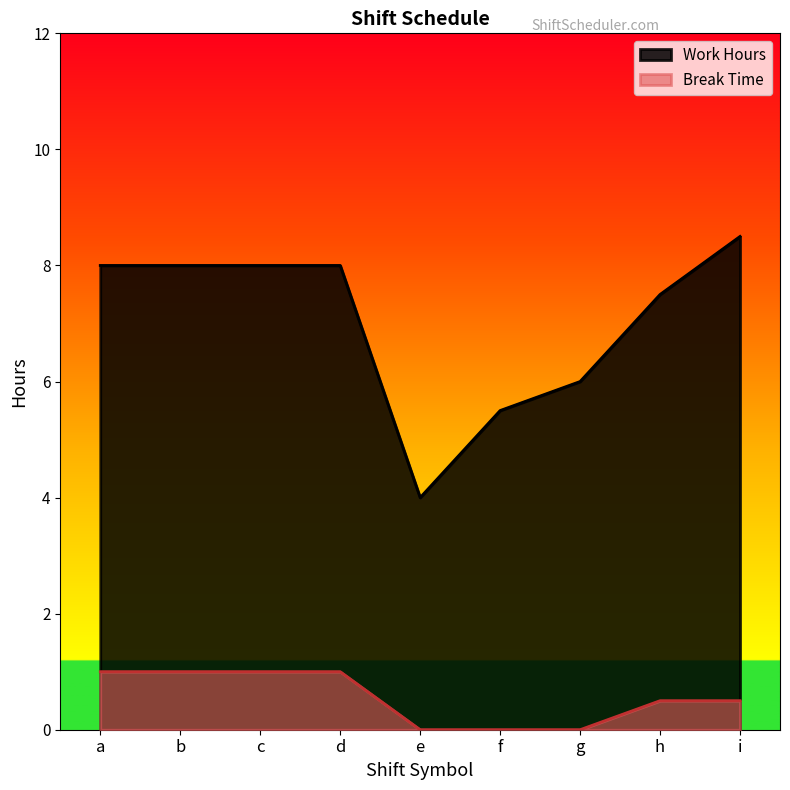

Rank the categories by Work Hours value from highest to lowest.

i, a, b, c, d, h, g, f, e